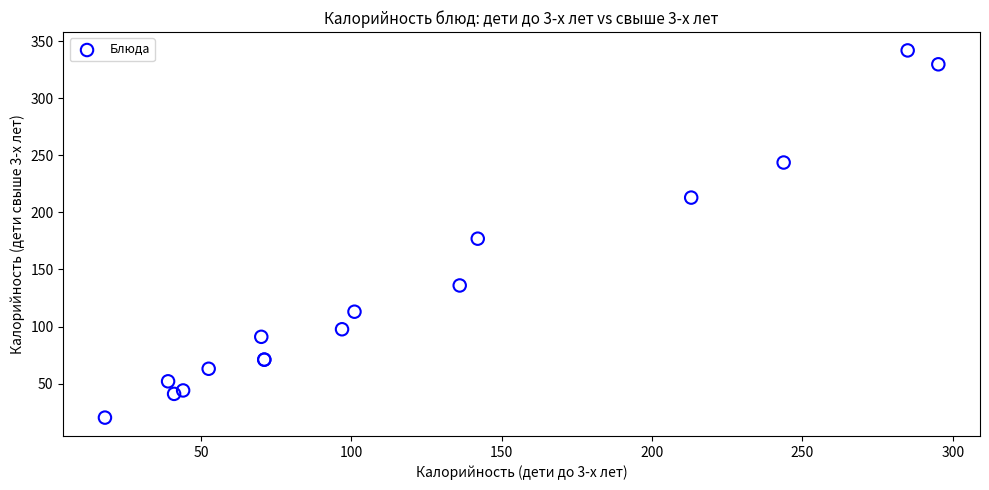

What Y value in the scatter plot is closest to 181?

177.0